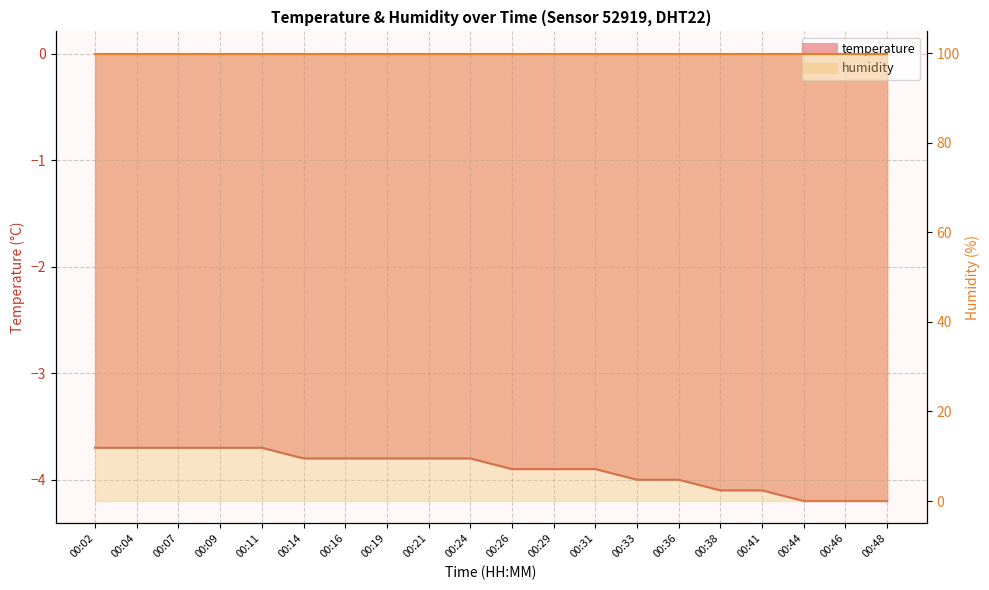

What is the sum of the values at 00:24 and 00:16?

-7.6